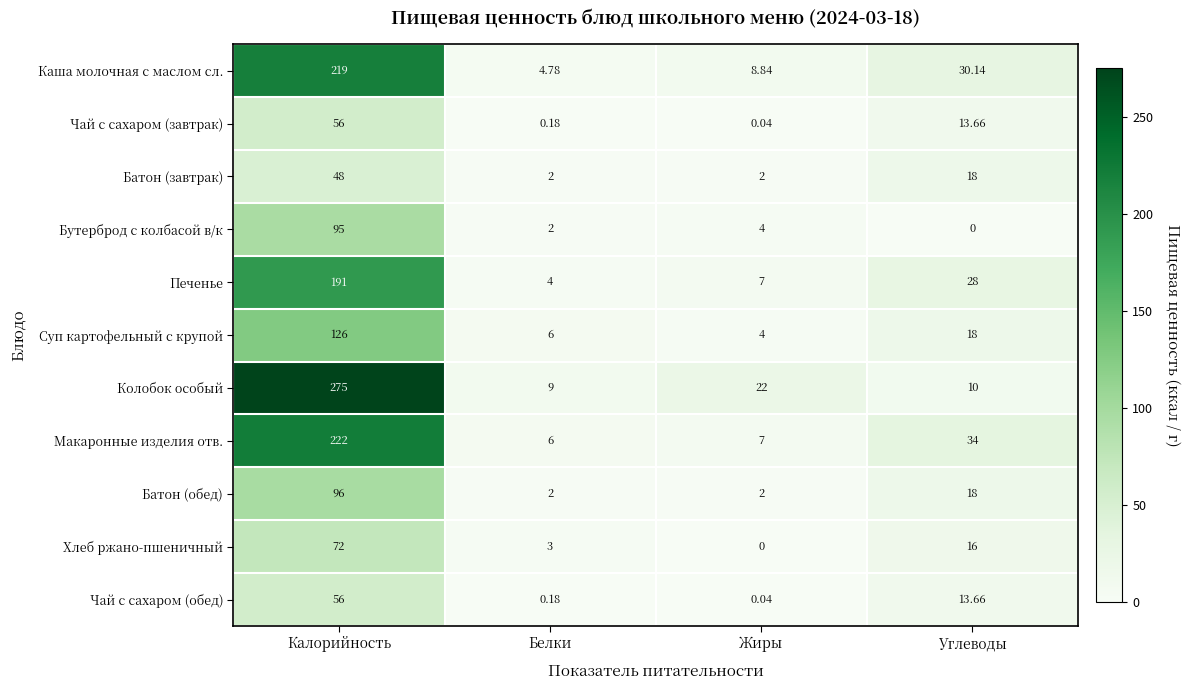

At which category is the sum across all series the highest?

Калорийность